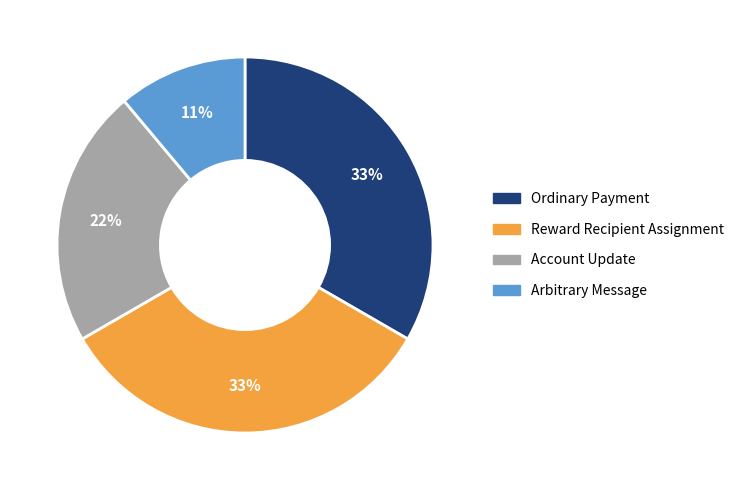

Count the number of slices in the pie.

4